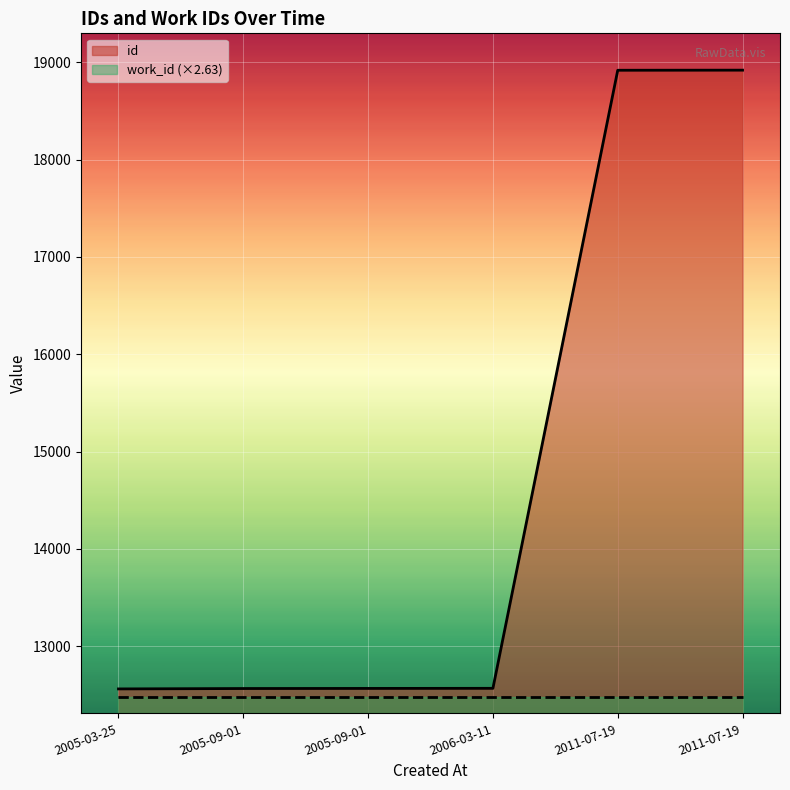

List the labels in order of value, smallest first.

2005-03-25, 2005-09-01, 2005-09-01, 2006-03-11, 2011-07-19, 2011-07-19